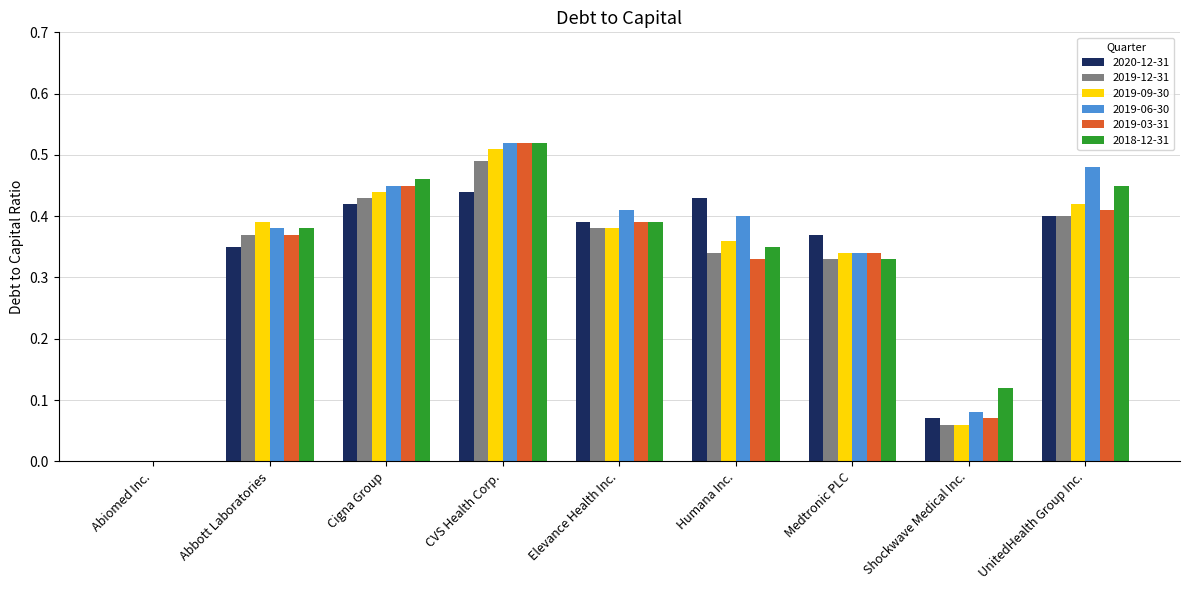

Where is 2018-12-31 nearest to the value 0?

Abiomed Inc.